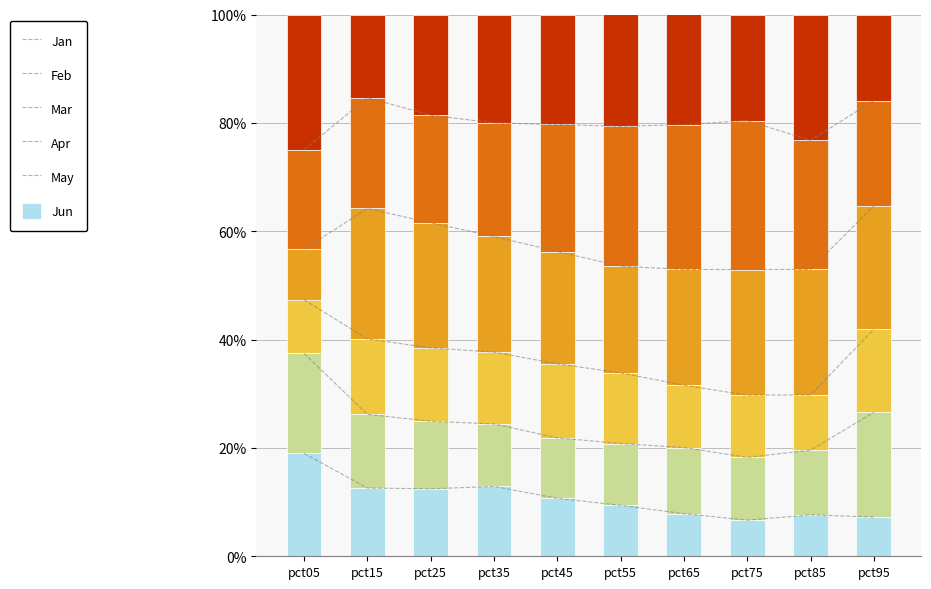

How many data points does each series have?

10